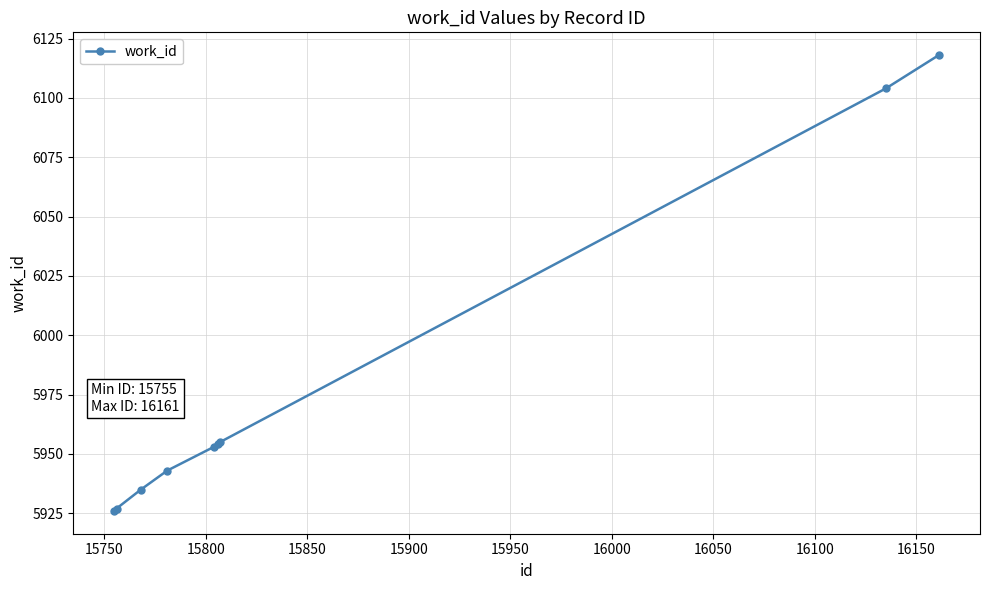

True or false: the data has more than 1 interior local peaks.

False